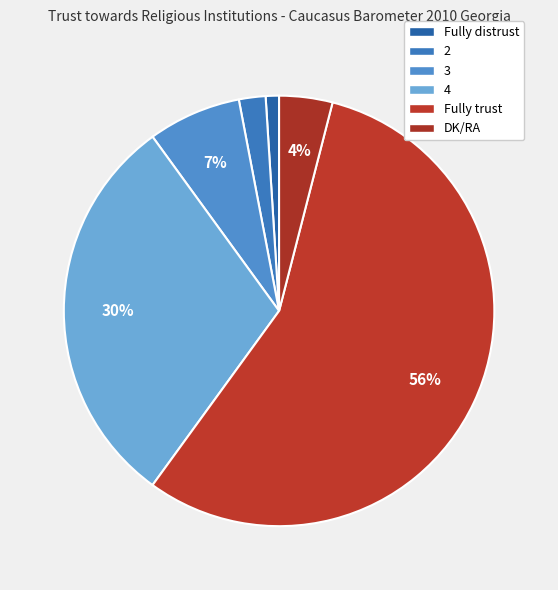

To the nearest percent, what is the difference between the Fully distrust and 4 slice percentages?

29%